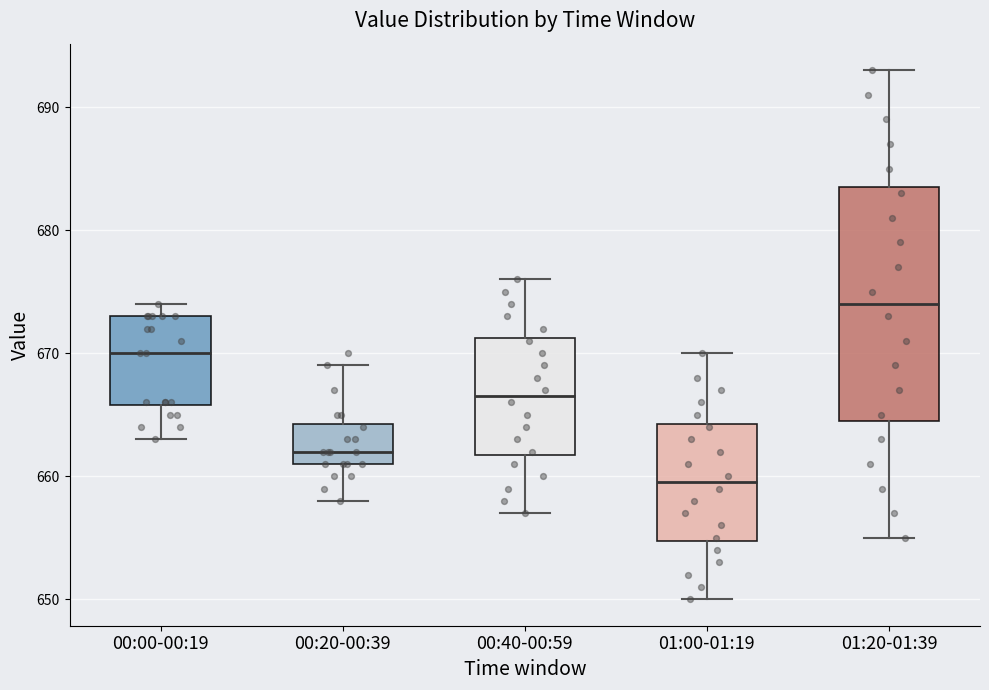

Which box's median line is the lowest?

01:00-01:19